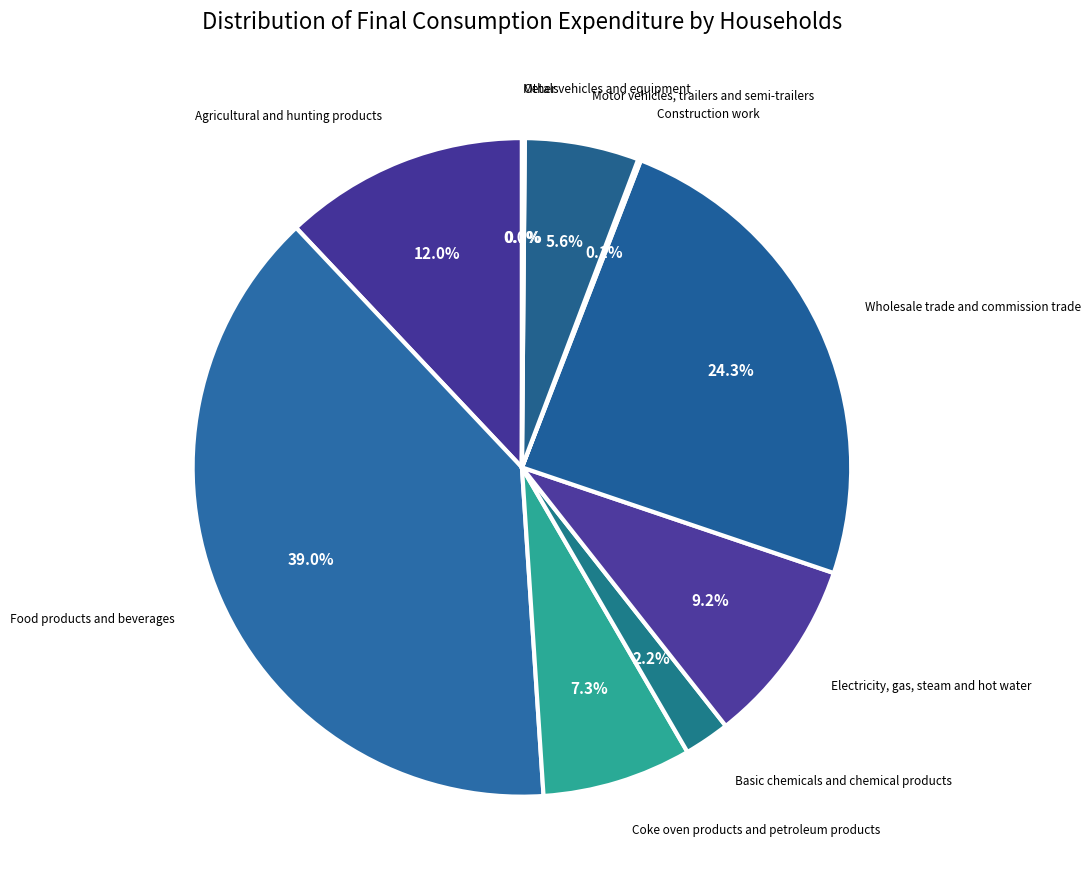

Between Electricity, gas, steam and hot water and Food products and beverages, which is larger?

Food products and beverages